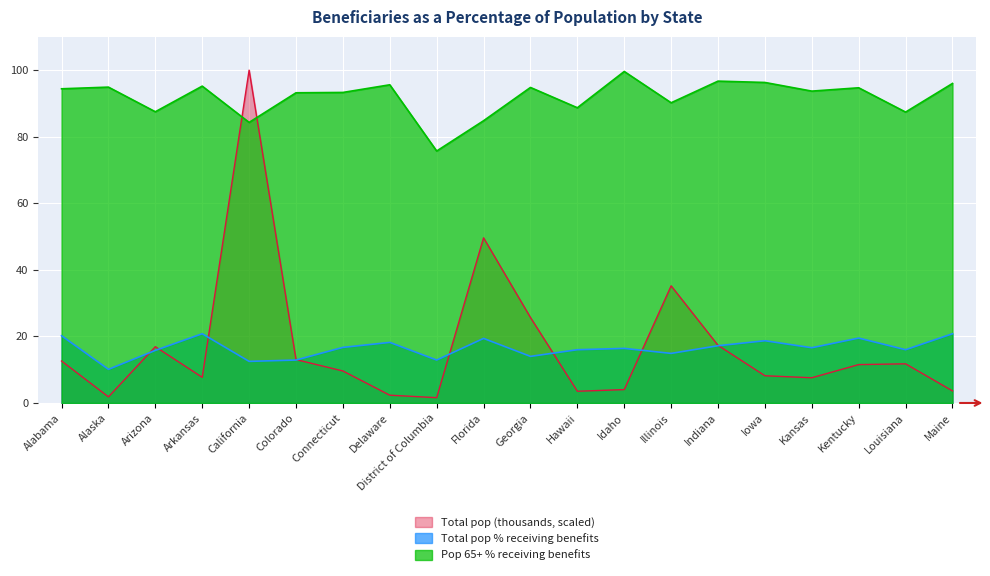

The value of Pop 65+ % receiving benefits at Hawaii is 88.7. True or false?

True